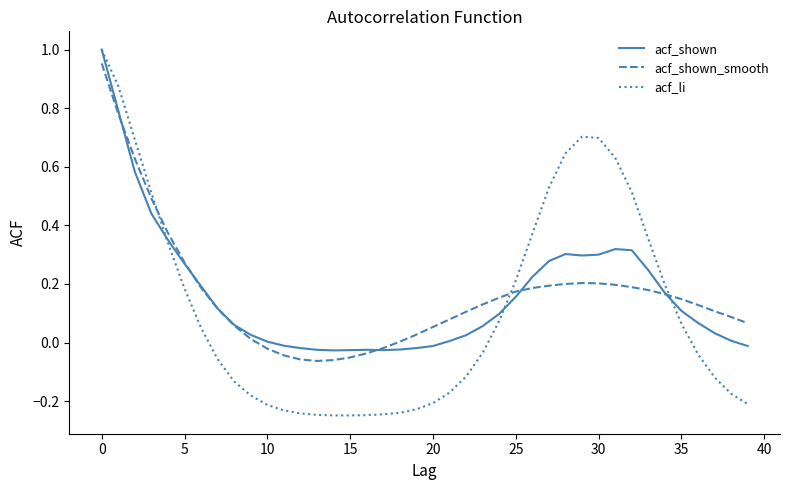

Which series has the largest range (max minus min)?

acf_li